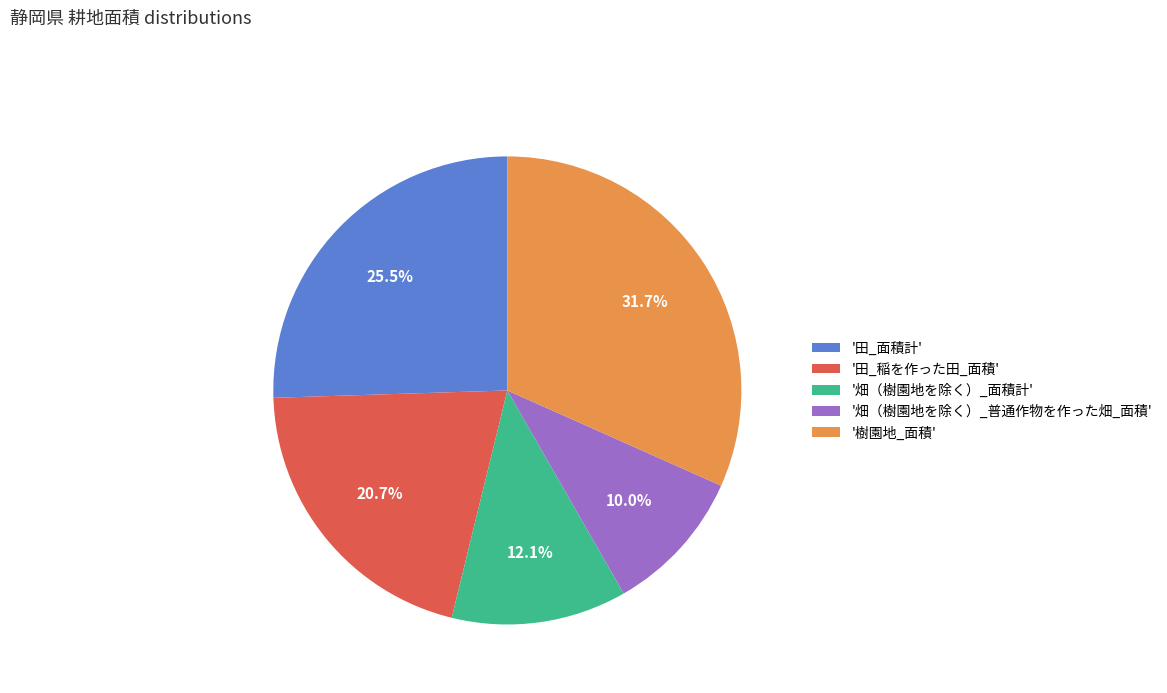

Count the number of slices in the pie.

5